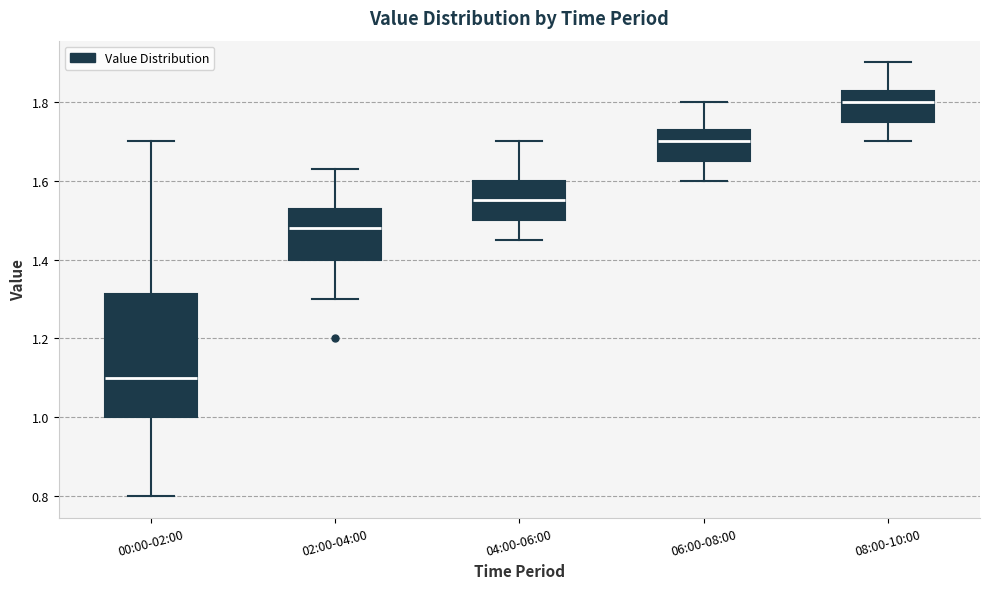

Which box is the tallest, from its lower edge to its upper edge?

00:00-02:00